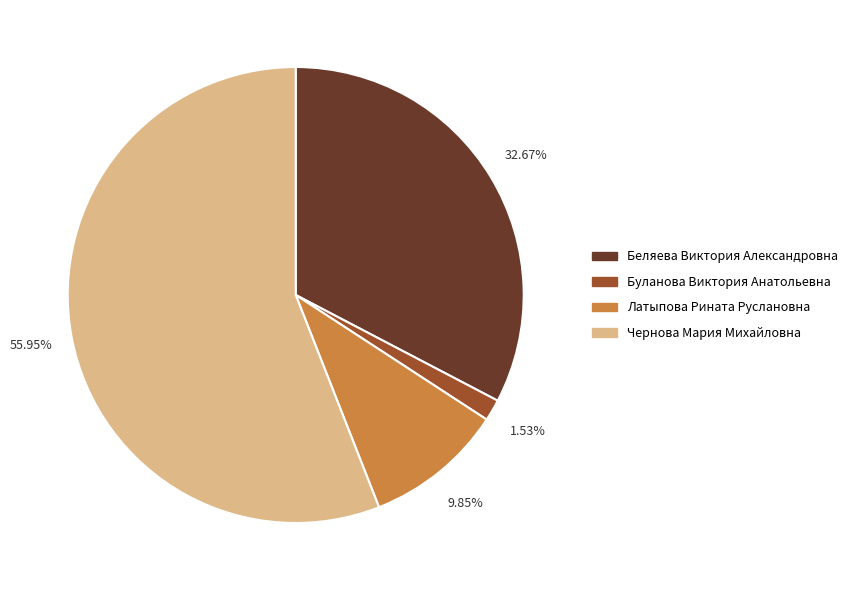

What is the majority slice?

Чернова Мария Михайловна